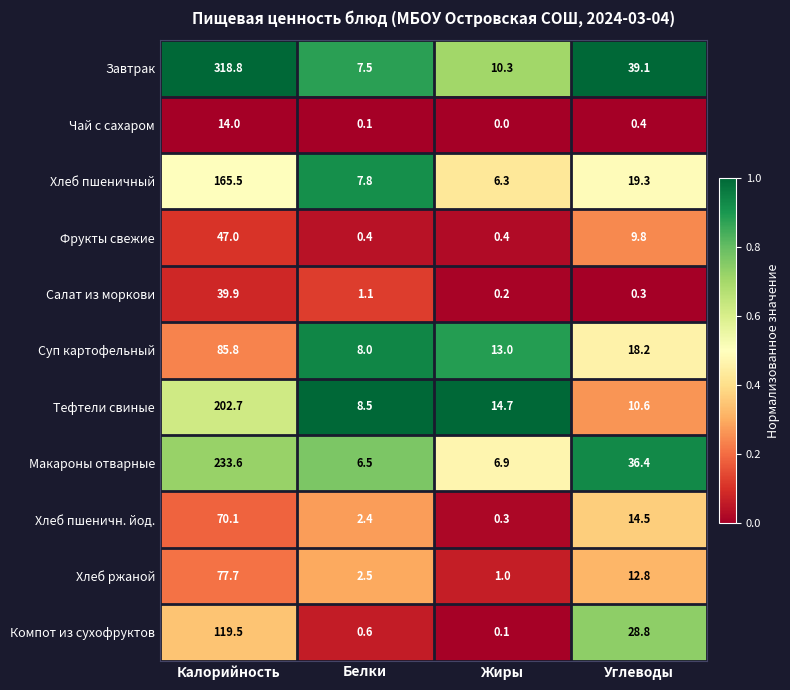

Which category has the lowest value in the Чай с сахаром series?

Жиры